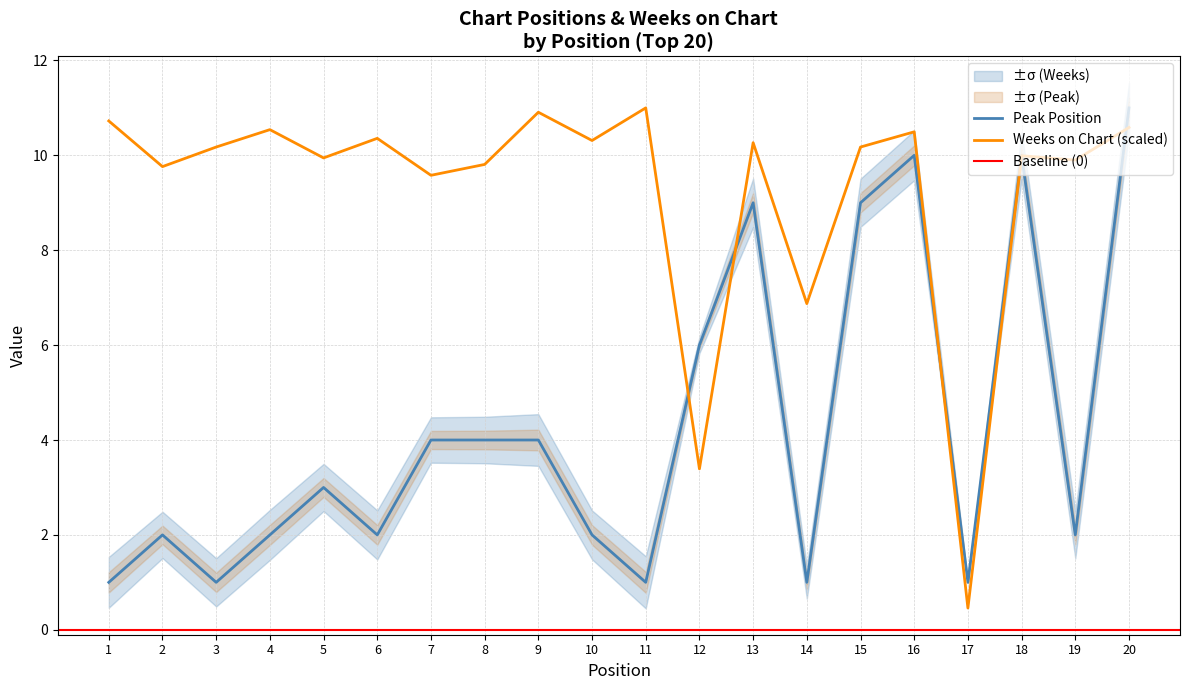

How many times do Peak Position and Weeks on Chart cross each other?

5